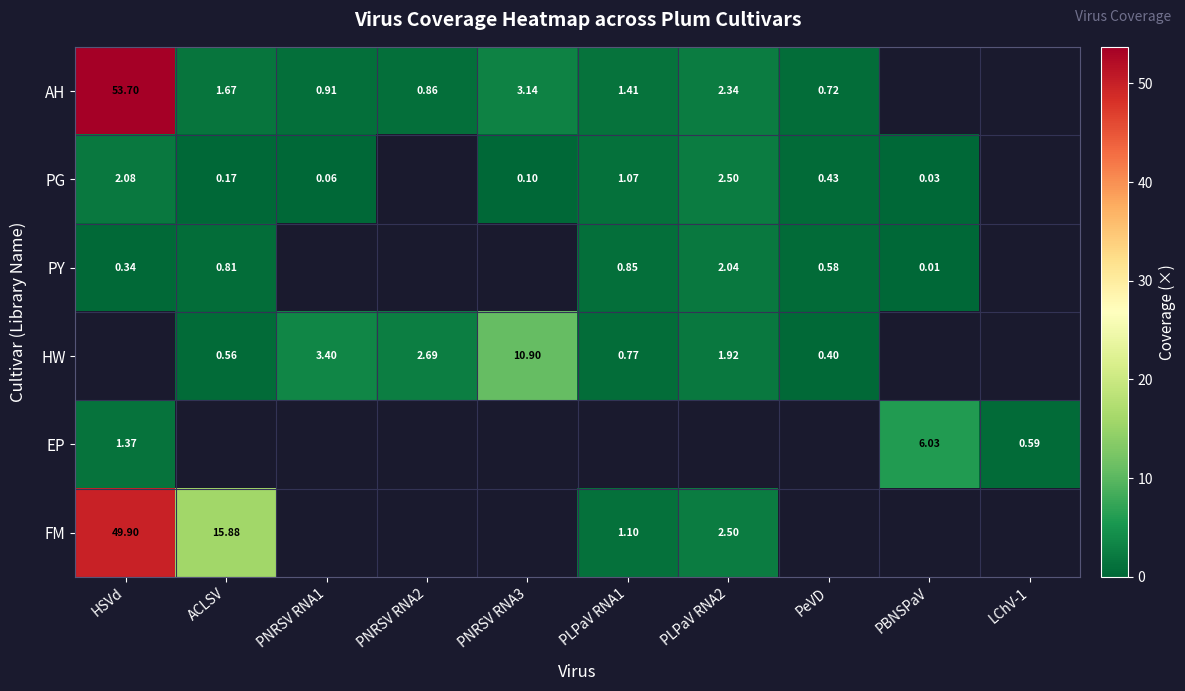

How many categories are shown in the chart?

10